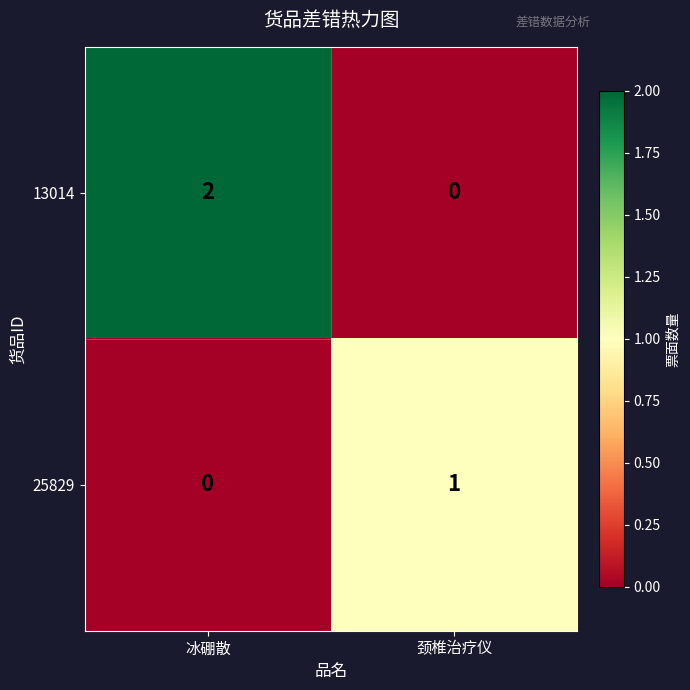

Which series changed the most between 冰硼散 and 颈椎治疗仪?

13014